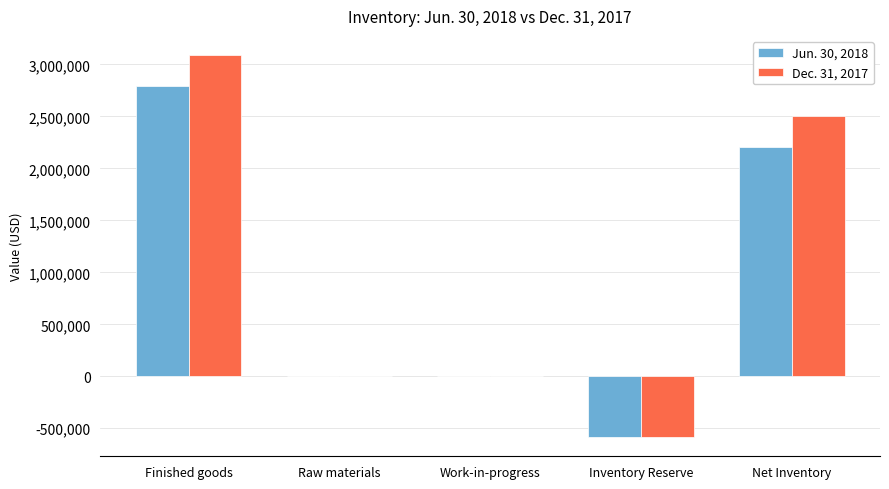

What is the sum of the Jun. 30, 2018 values at Work-in-progress and Inventory Reserve?

-585764